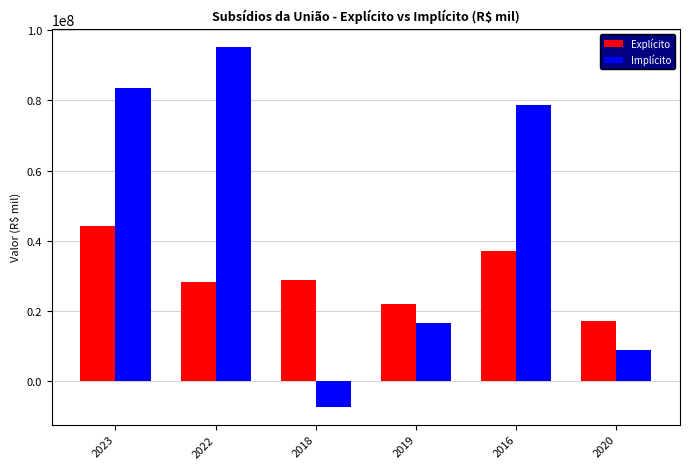

Are the bars horizontal?

No